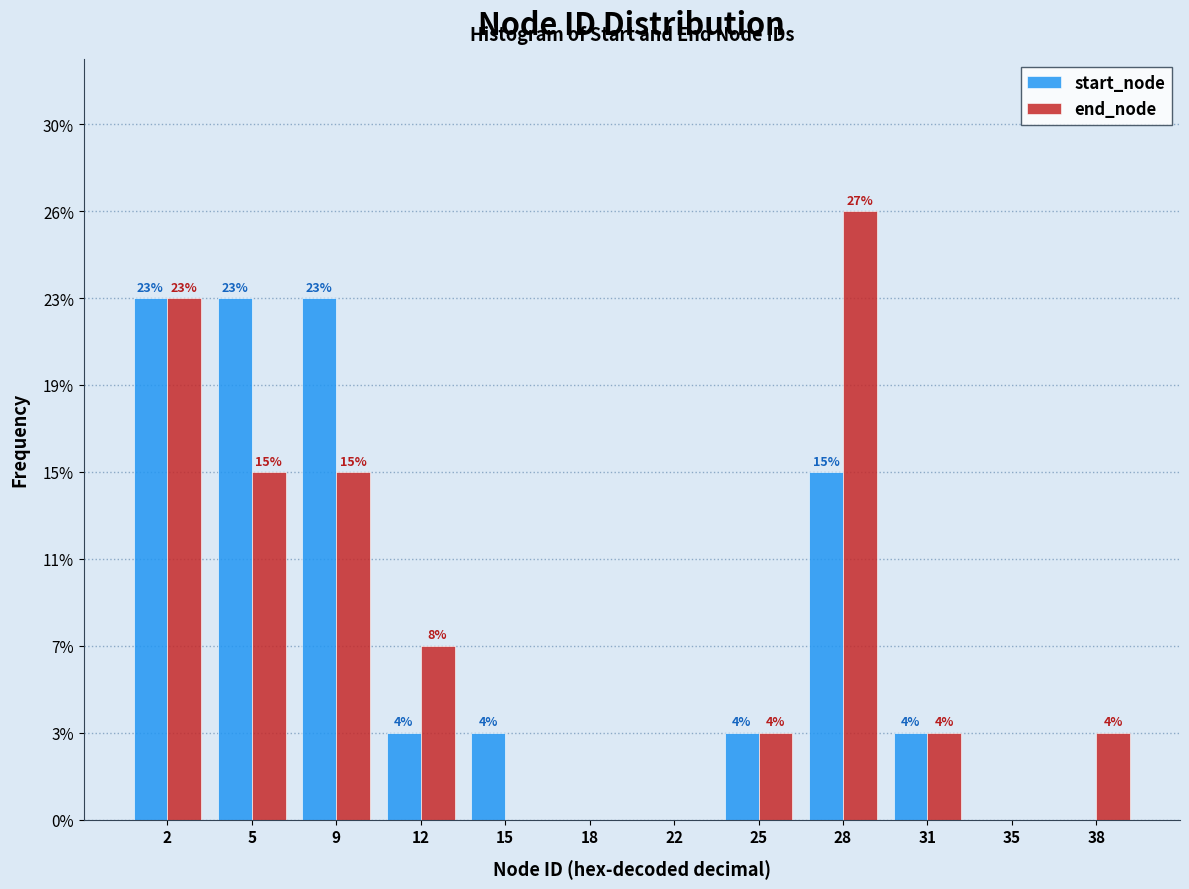

What are all the series names shown in the legend?

start_node, end_node